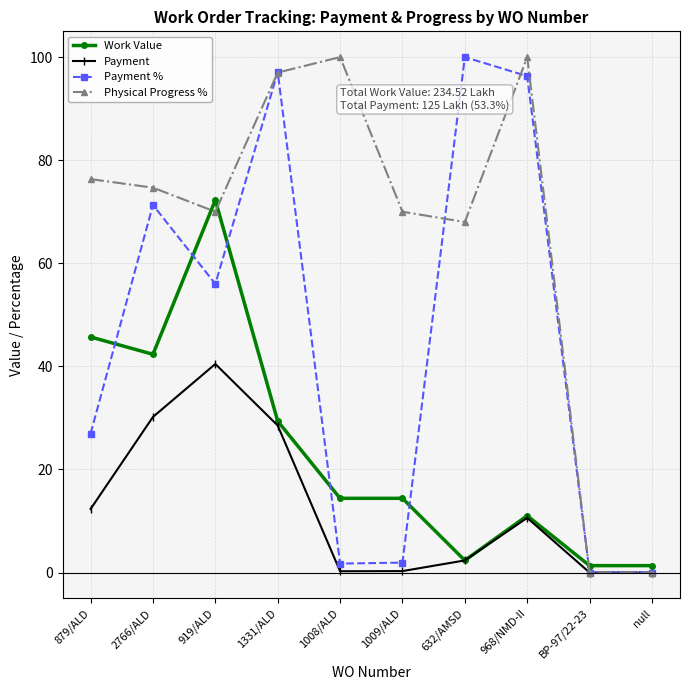

What position from the right is 1331/ALD?

7